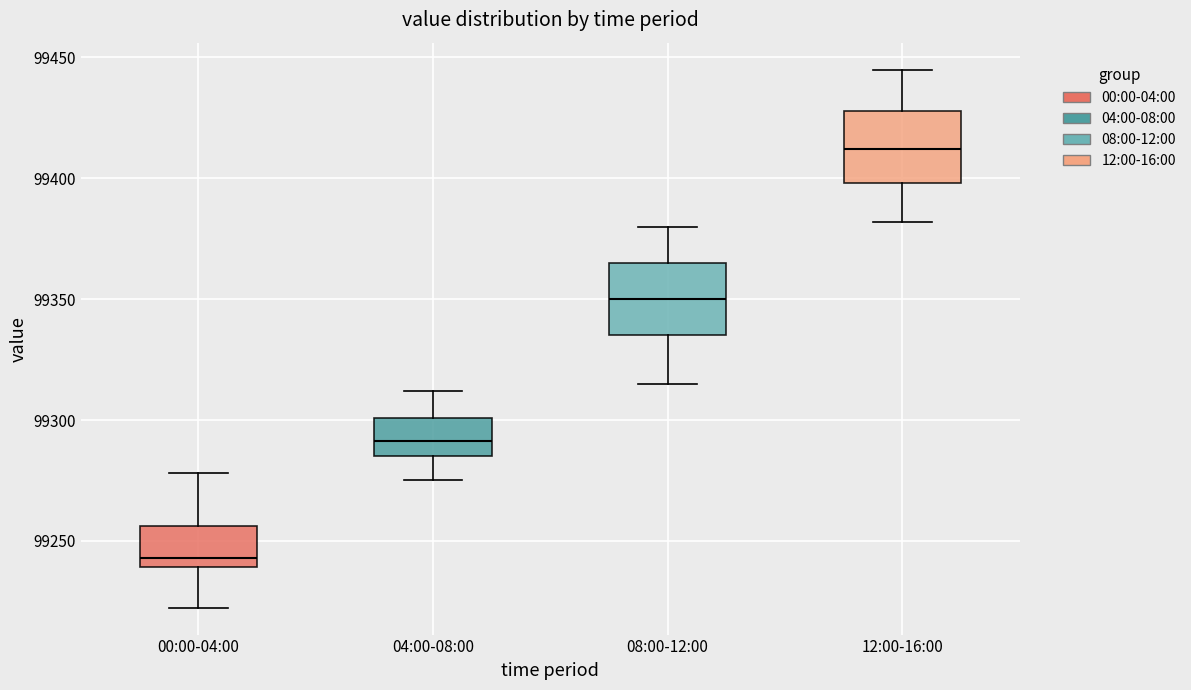

Which box's median line is the highest?

12:00-16:00